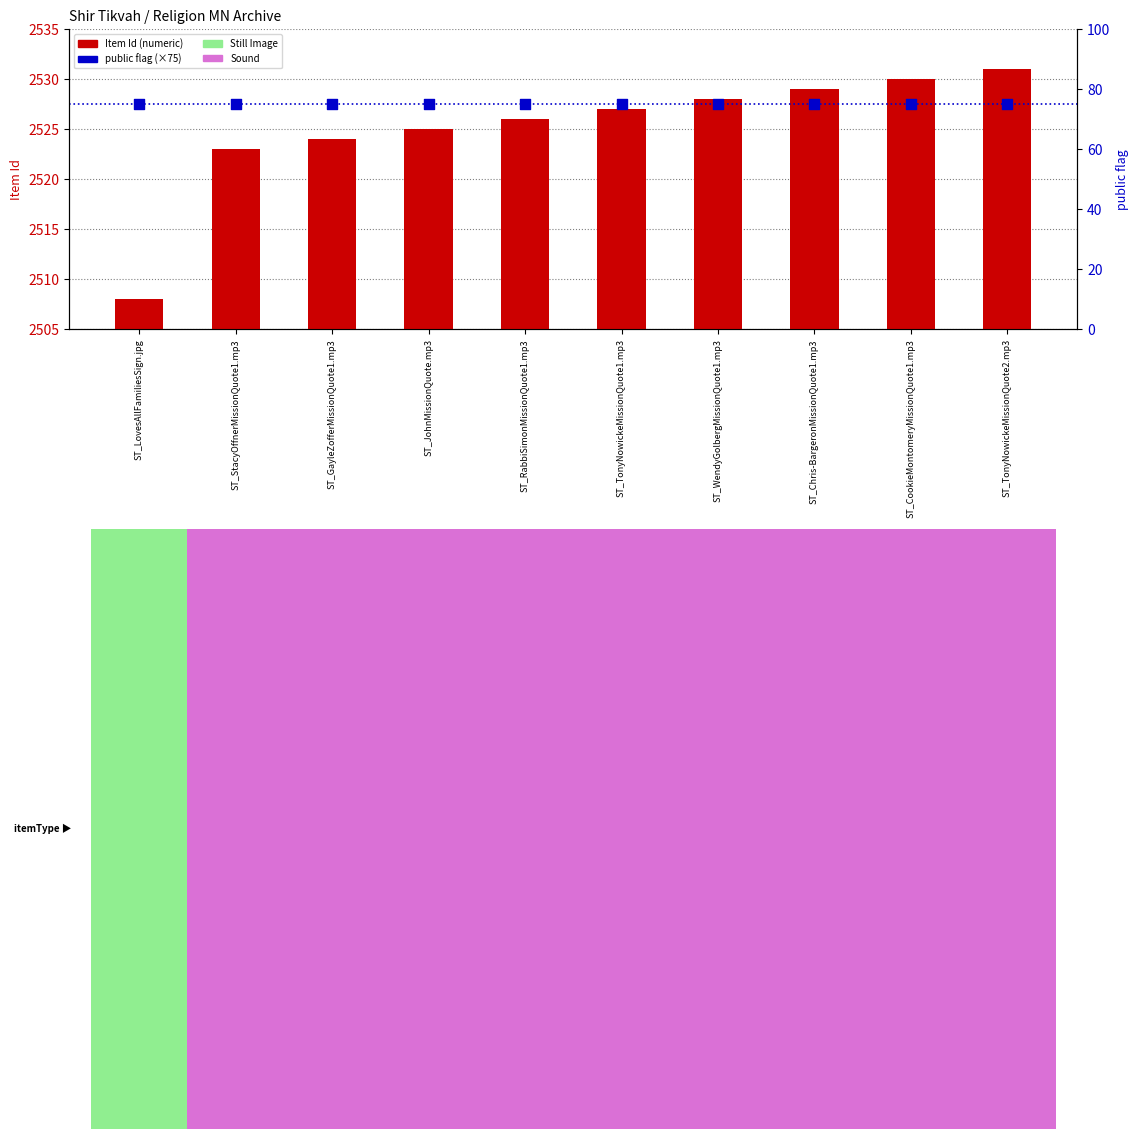

Is the value of Item Id at ST_GayleZofferMissionQuote1.mp3 greater than the value of public flag (×75) at ST_TonyNowickeMissionQuote2.mp3?

Yes